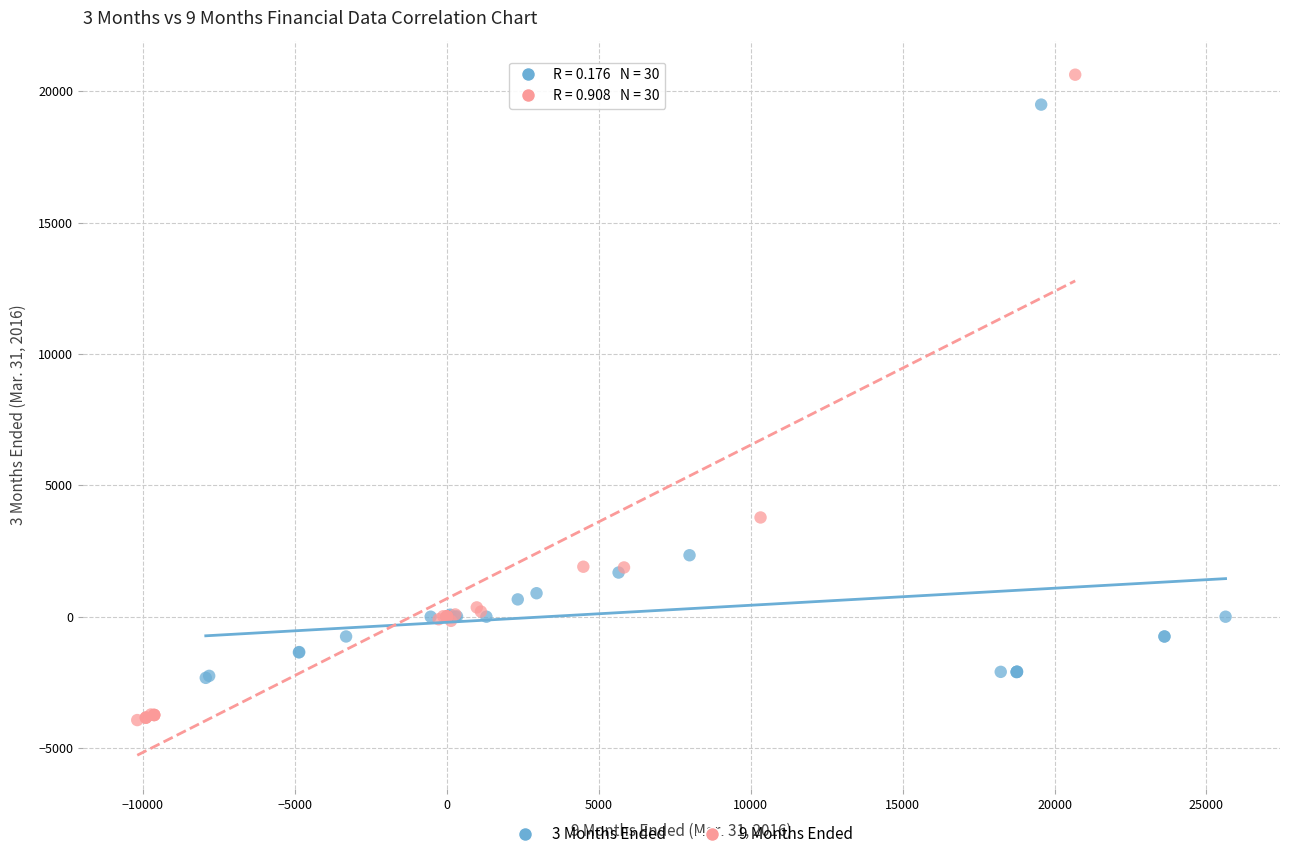

Which series has the widest spread of Y values?

9 Months Ended